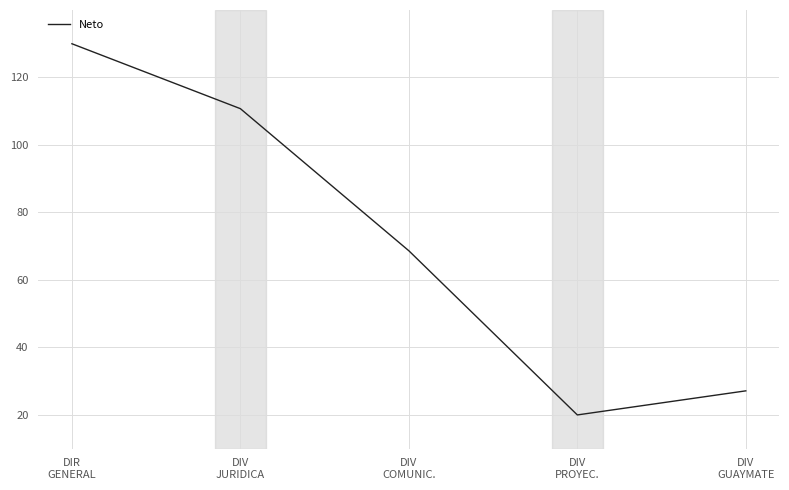

What is the greatest value displayed?

130.0